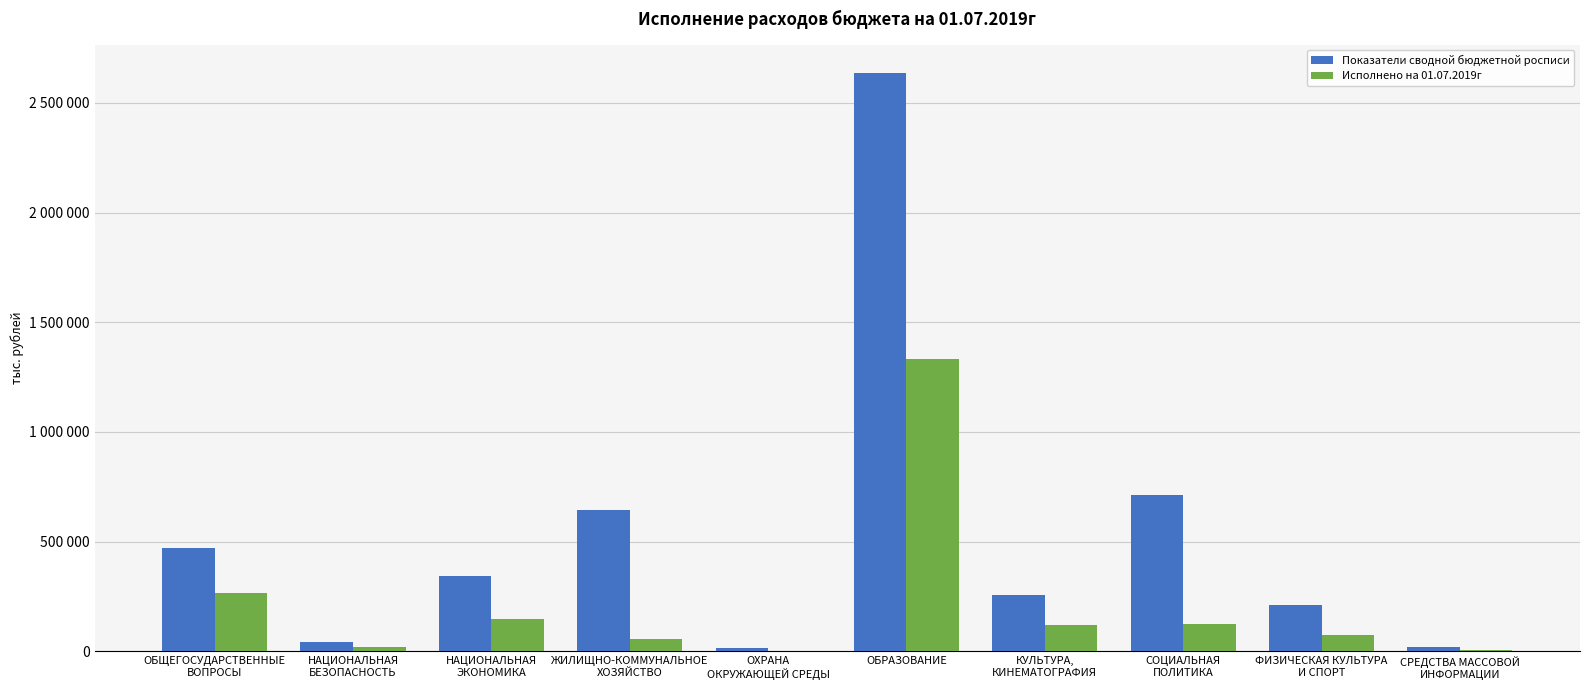

Where is Исполнено на 01.07.2019г nearest to the value 665622?

ОБЩЕГОСУДАРСТВЕННЫЕ
ВОПРОСЫ